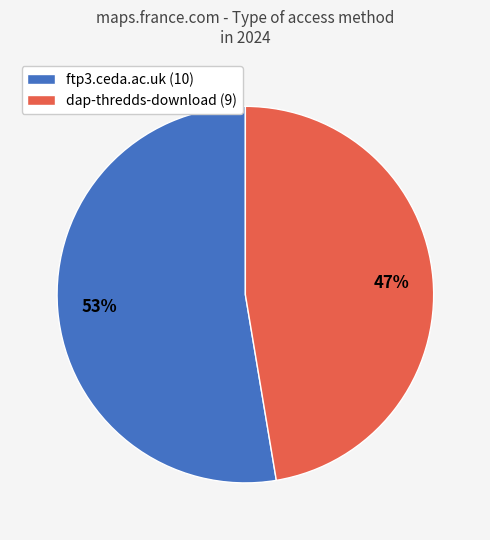

Is dap-thredds-download the majority of the pie?

No